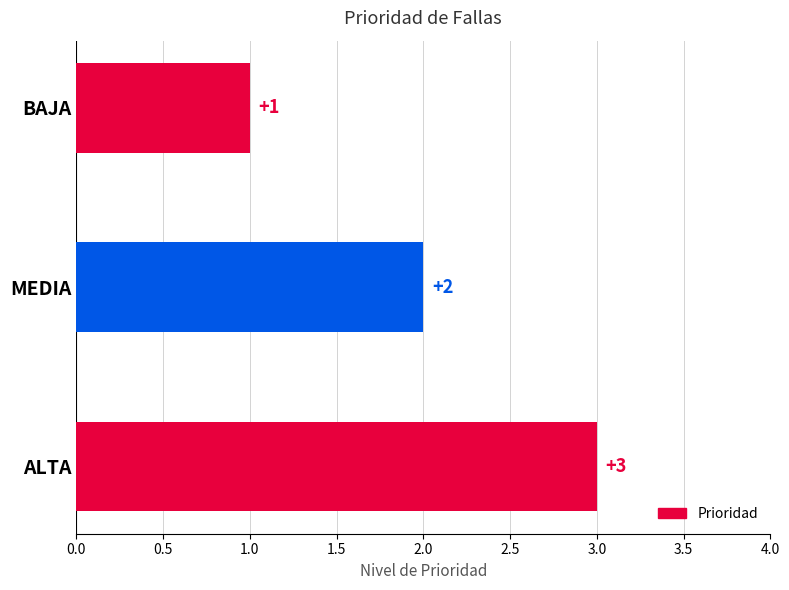

Which category has the lowest value across all series?

BAJA